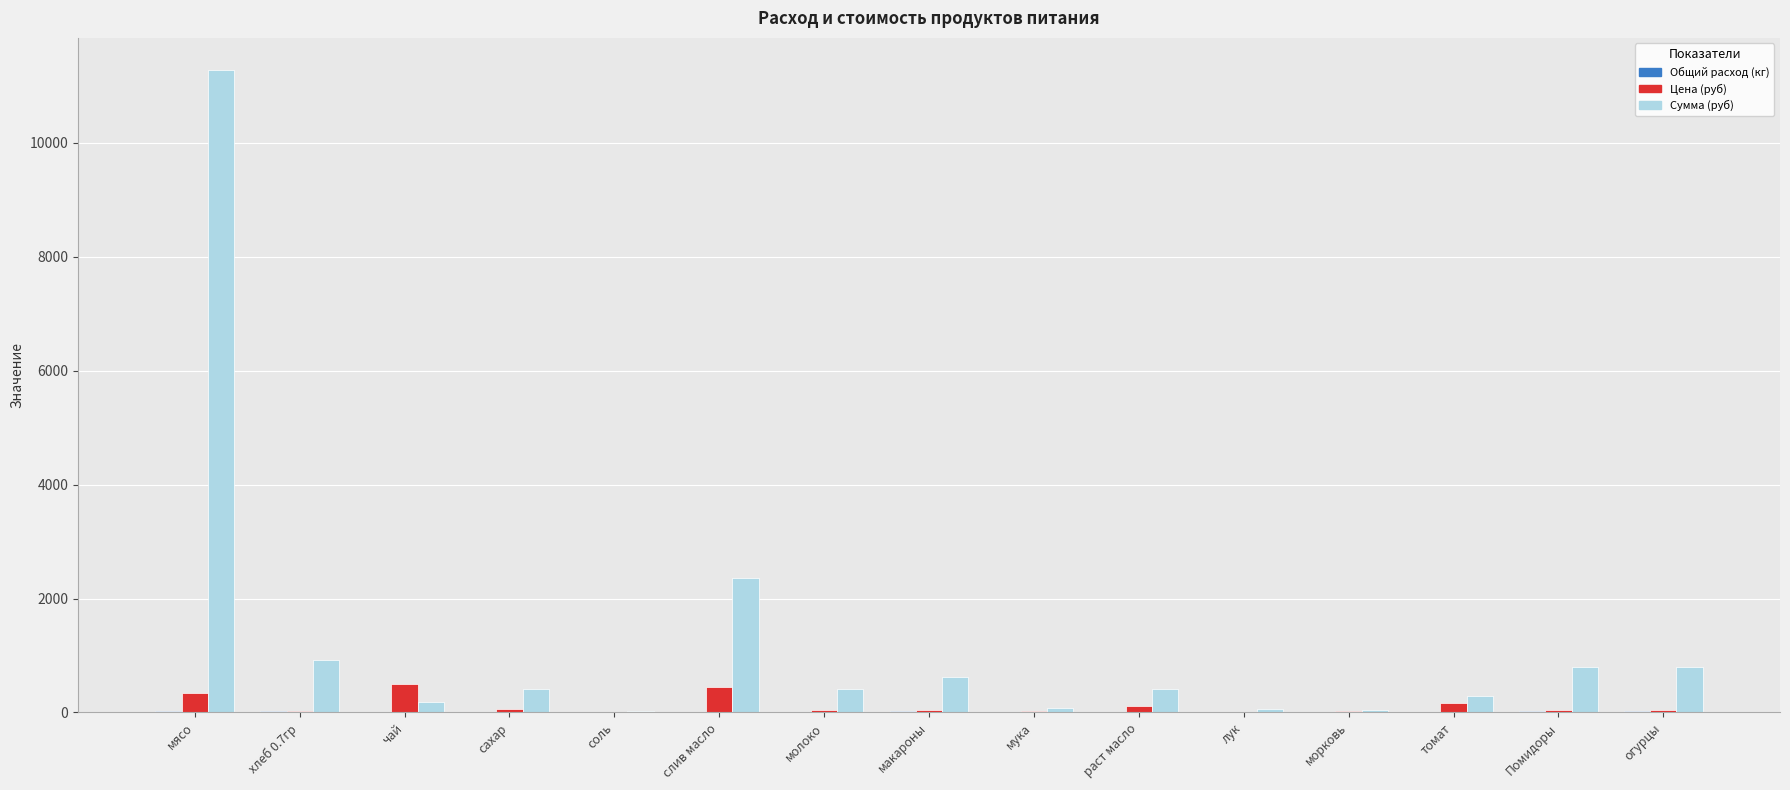

What is the maximum value for Сумма (руб)?

11277.0